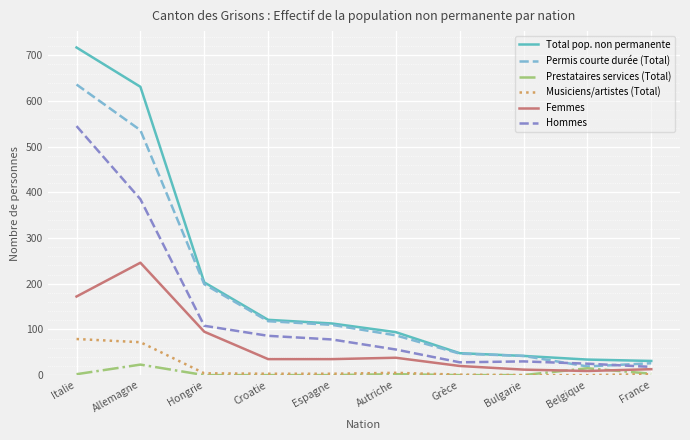

What is the average value of the Musiciens/artistes (Total) series?

17